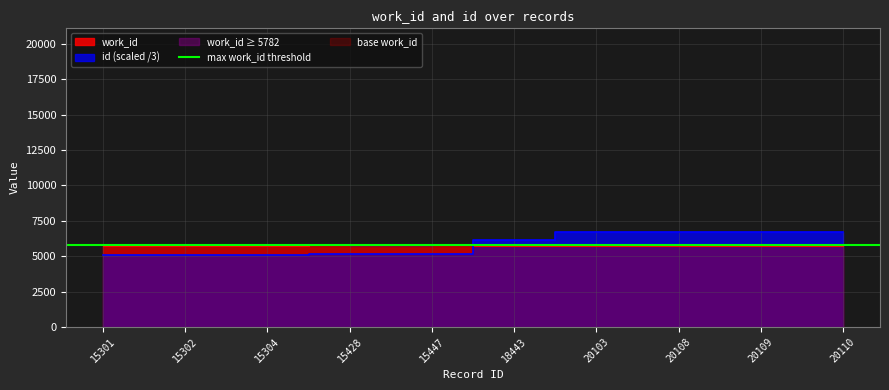

What is the approximate value of work_id at 15301?

5743.0